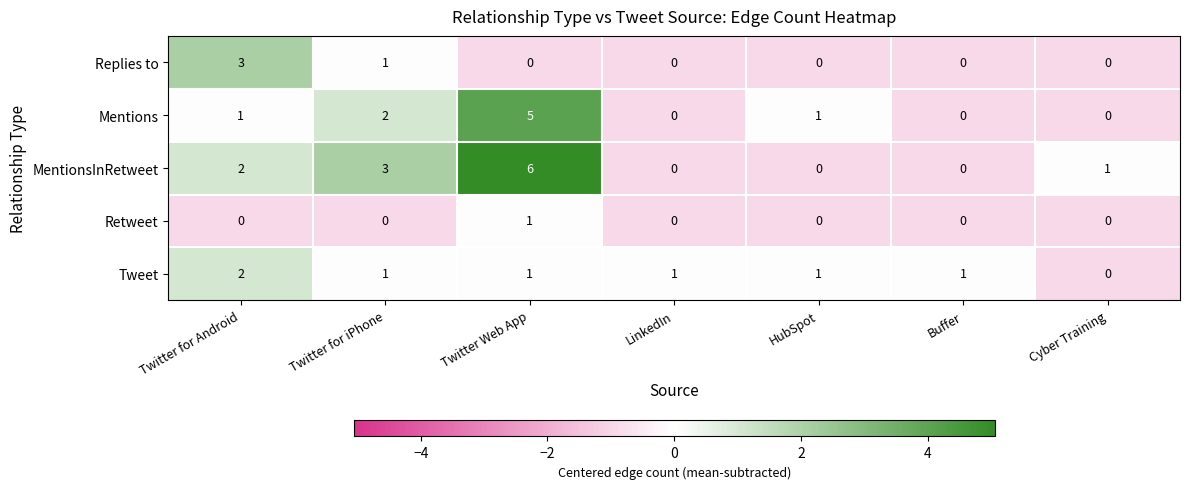

At which category is the sum across all series the highest?

Twitter Web App